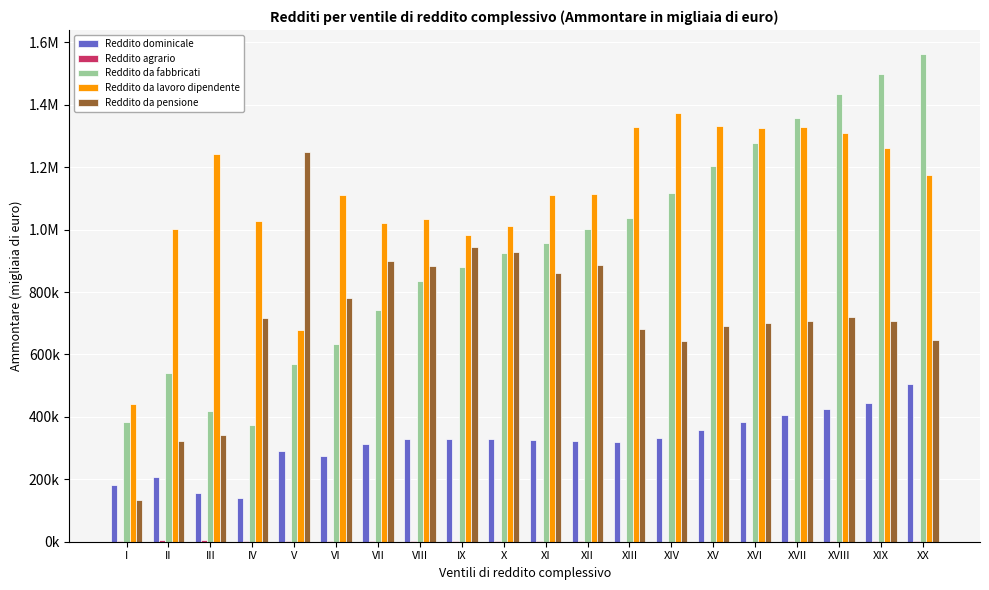

Are the bars grouped side by side (vs. stacked)?

Yes